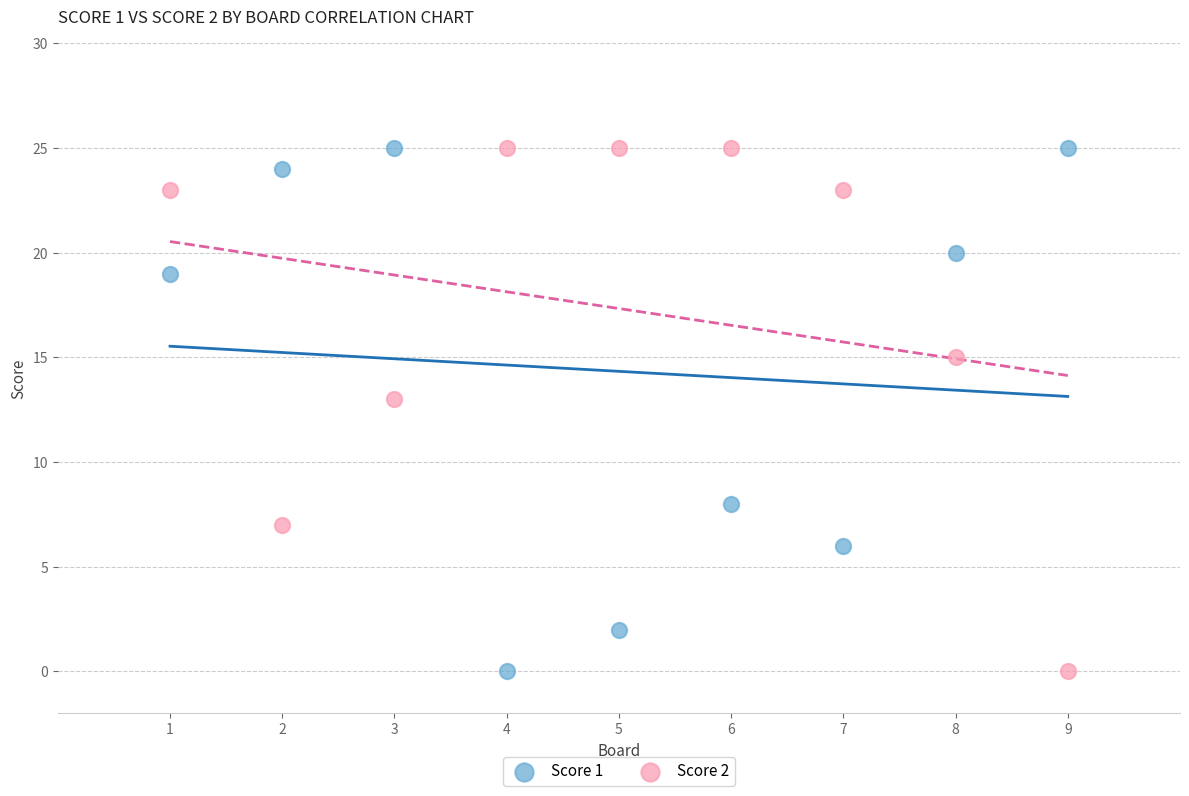

What are all the series names shown in the legend?

Score 1, Score 2